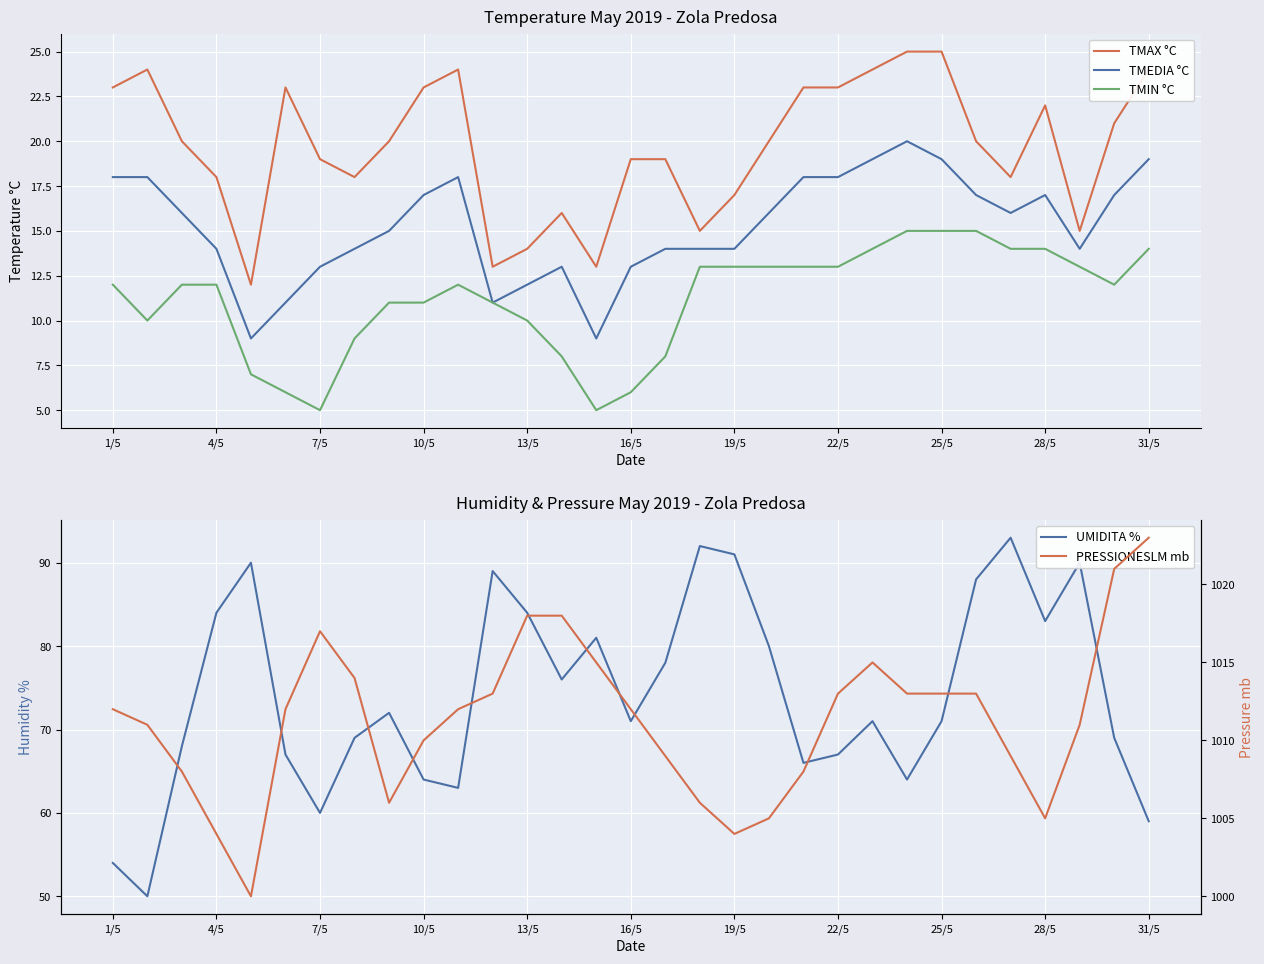

How many interior local valleys does the TMAX °C series have?

7